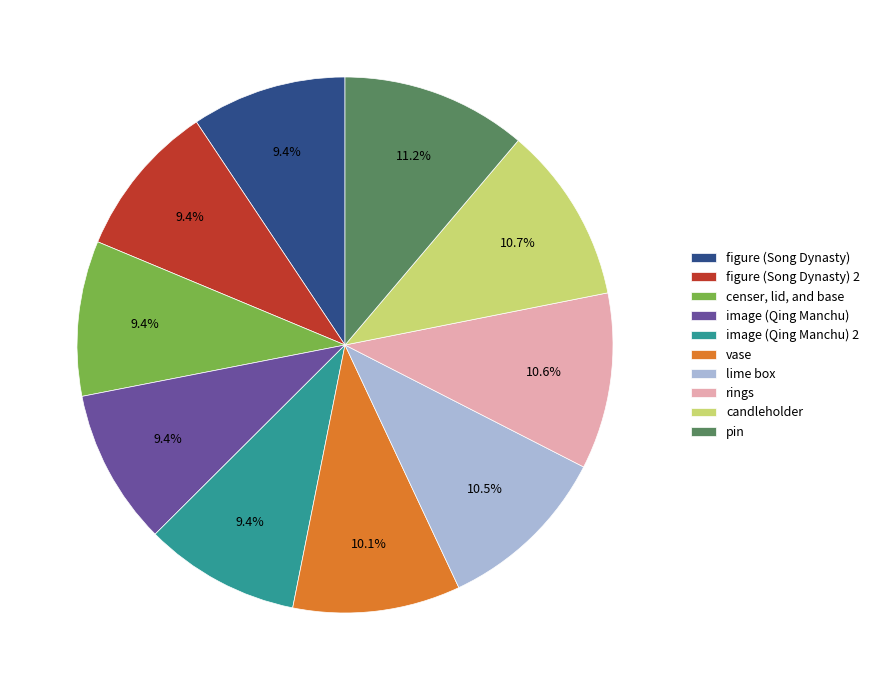

Is there a majority slice in this chart?

No